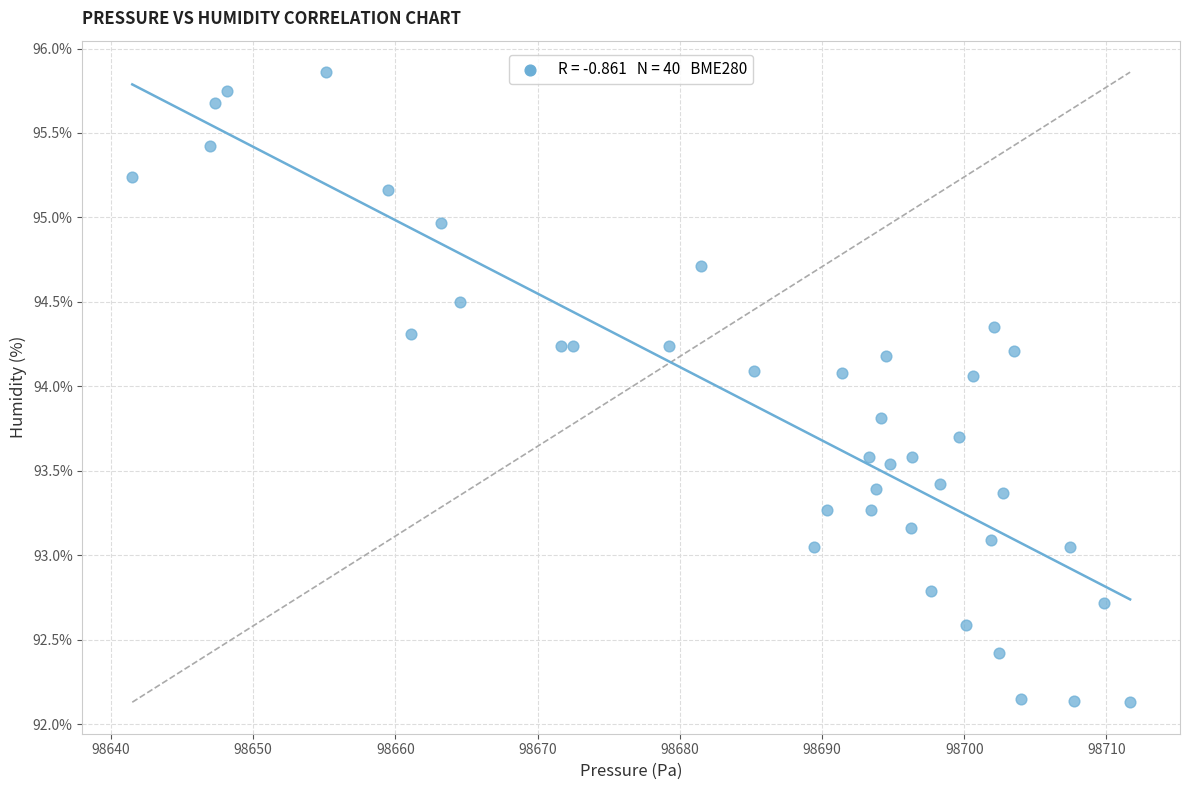

What is the range of X values (max minus min)?

70.2